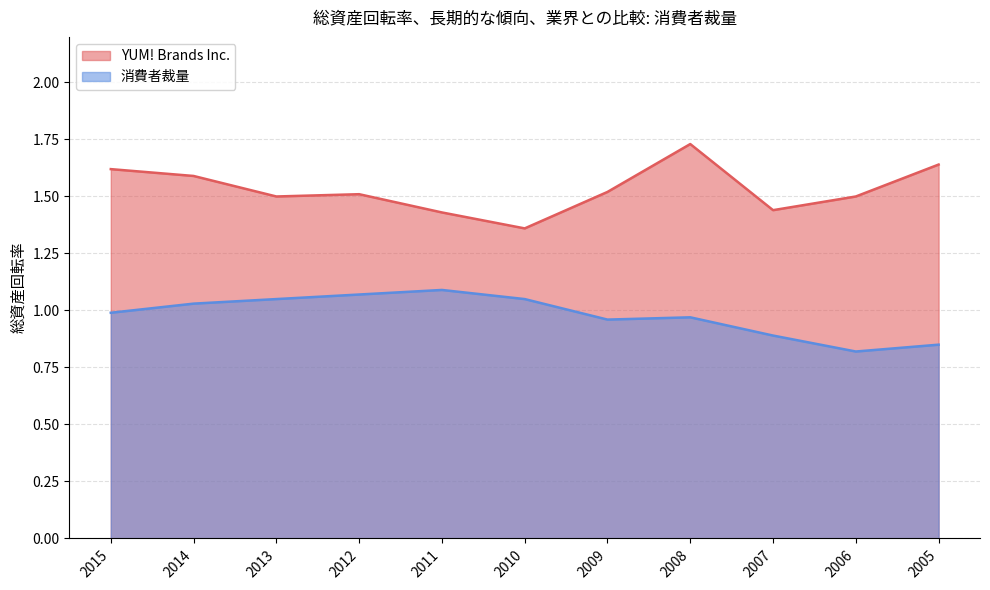

What are all the series names shown in the legend?

YUM! Brands Inc., 消費者裁量